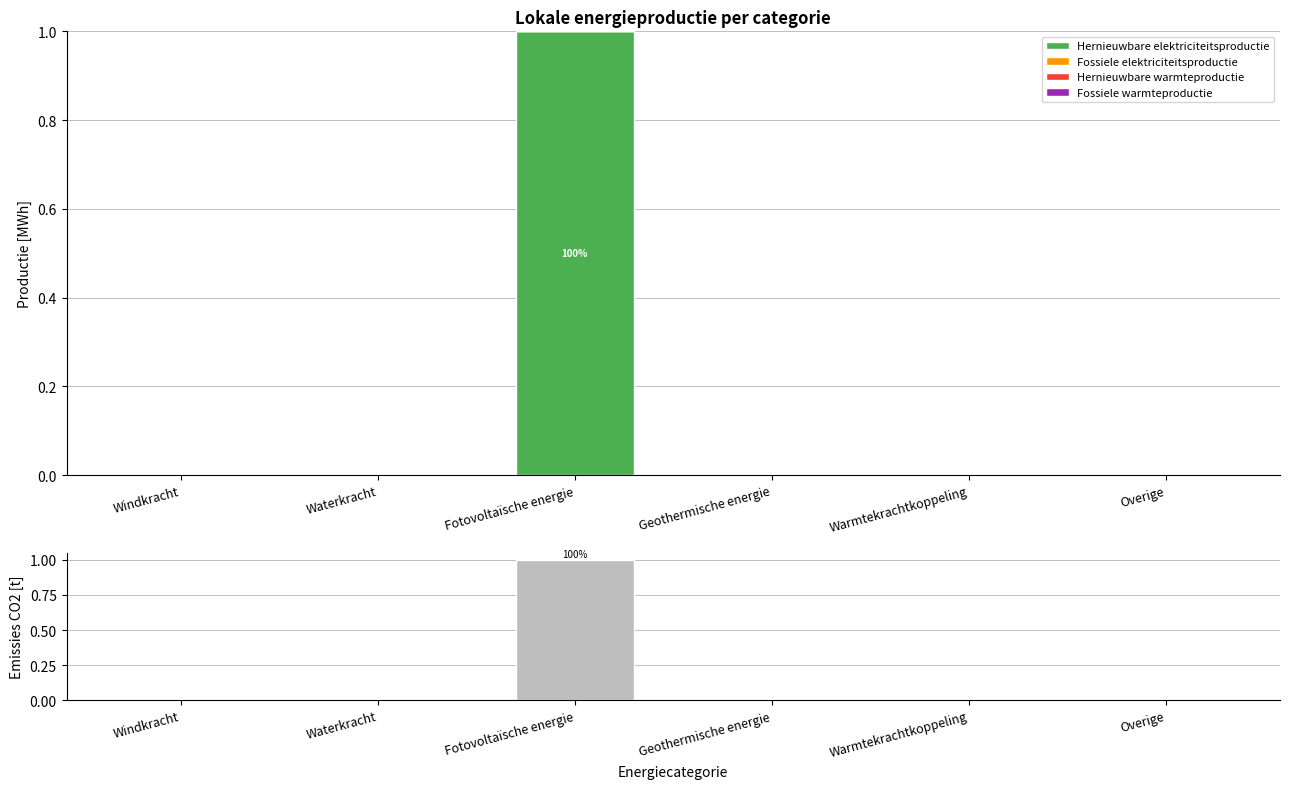

What is the label of the 6th bar from the left?

Overige